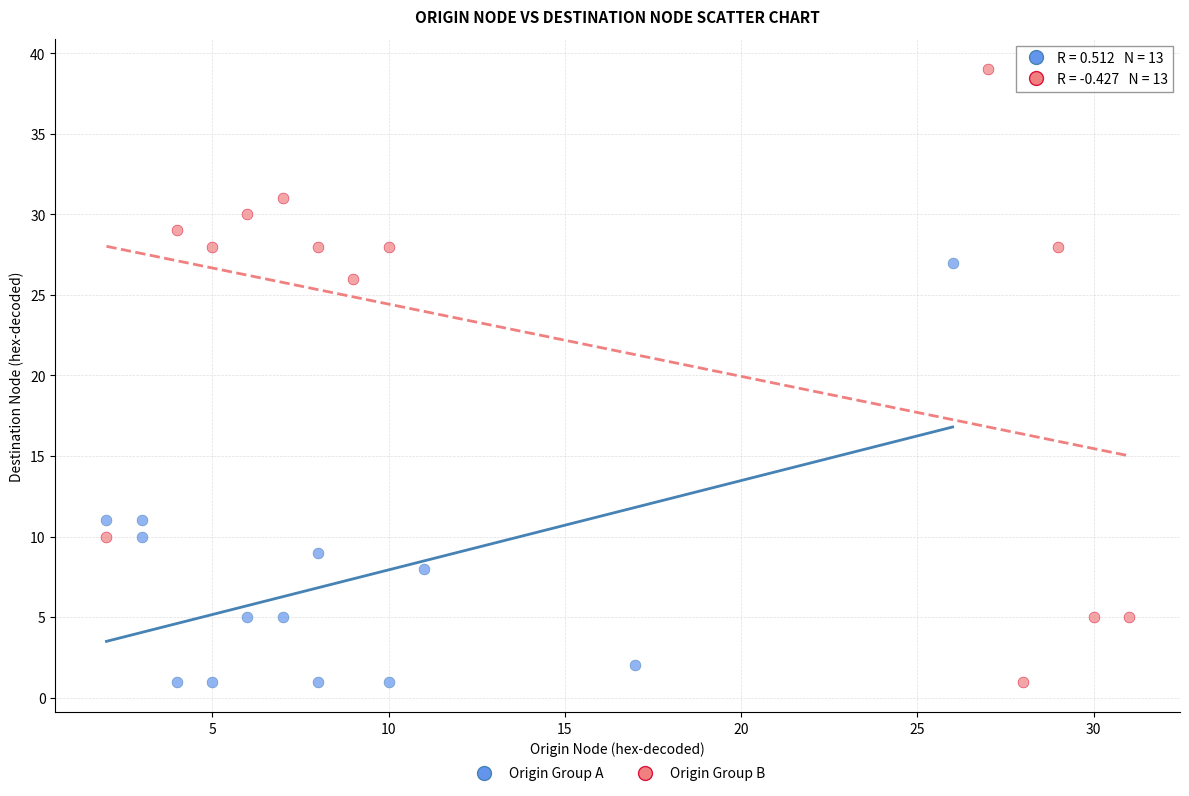

Which series reaches the maximum Y coordinate?

Origin Group B